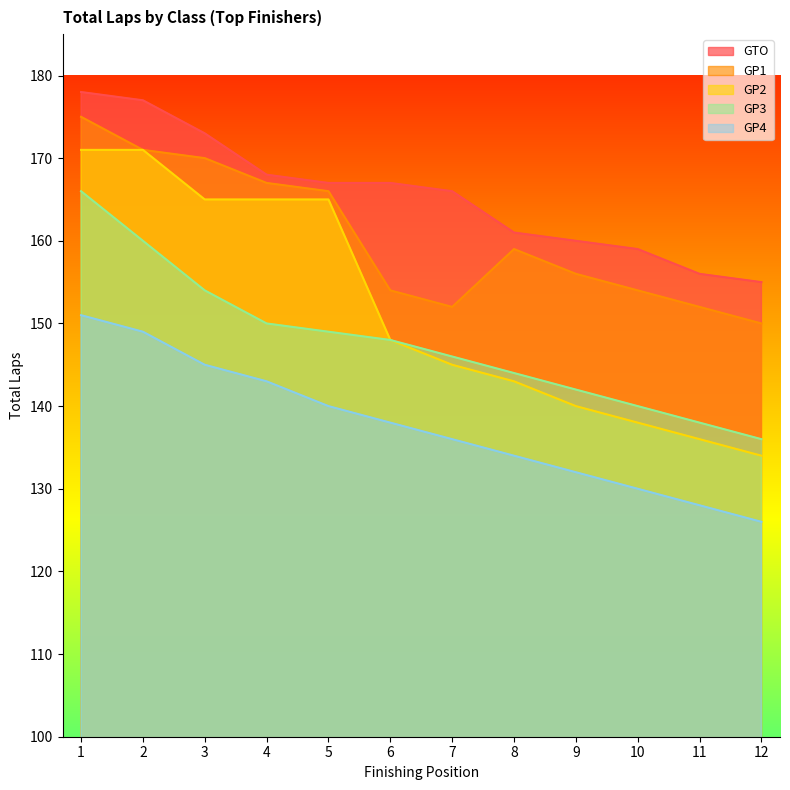

Which label corresponds to the largest value in the chart?

1